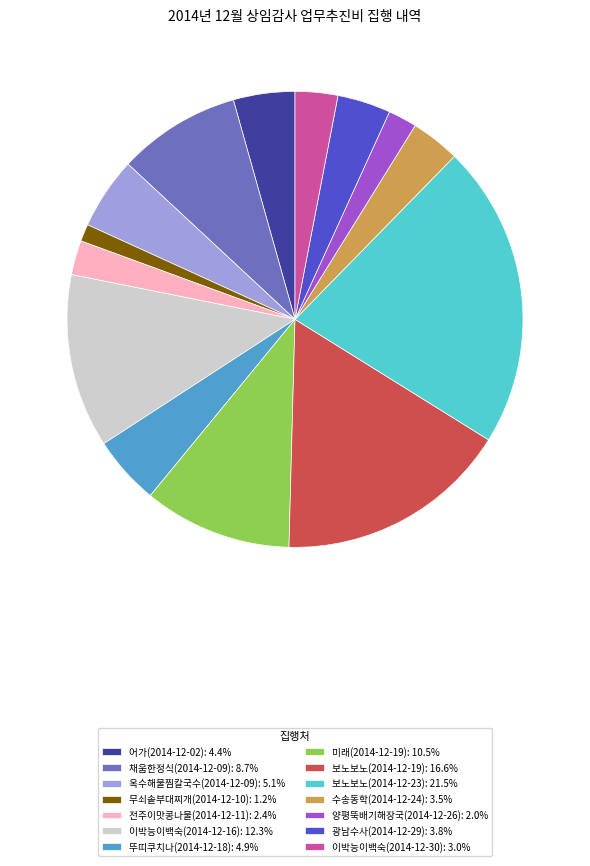

How many slices are in this pie chart?

14